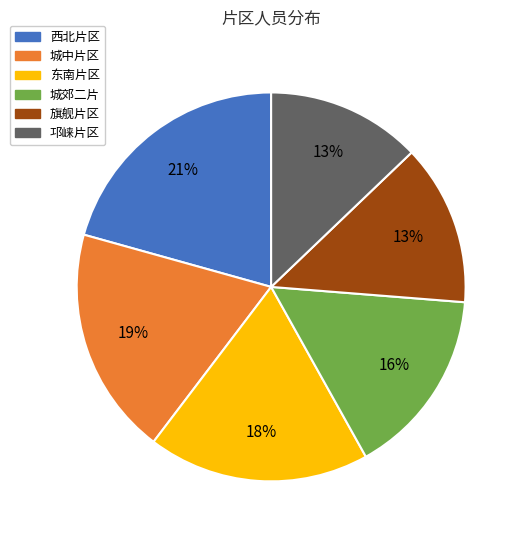

To the nearest percent, what percentage of the pie is 城郊二片?

16%